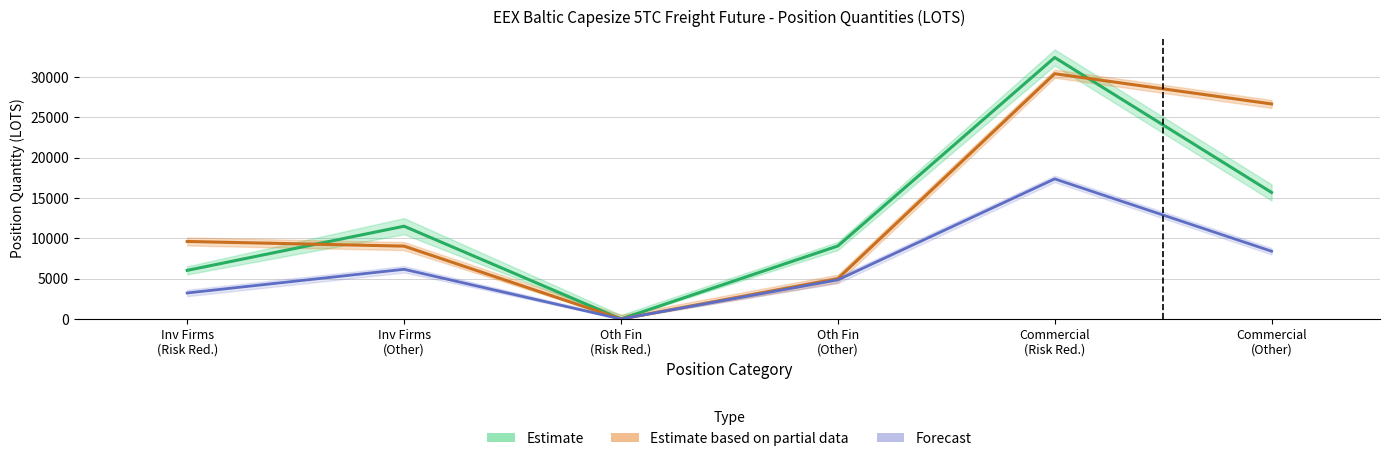

What is the label of the 2nd point from the right?

Commercial
(Risk Red.)